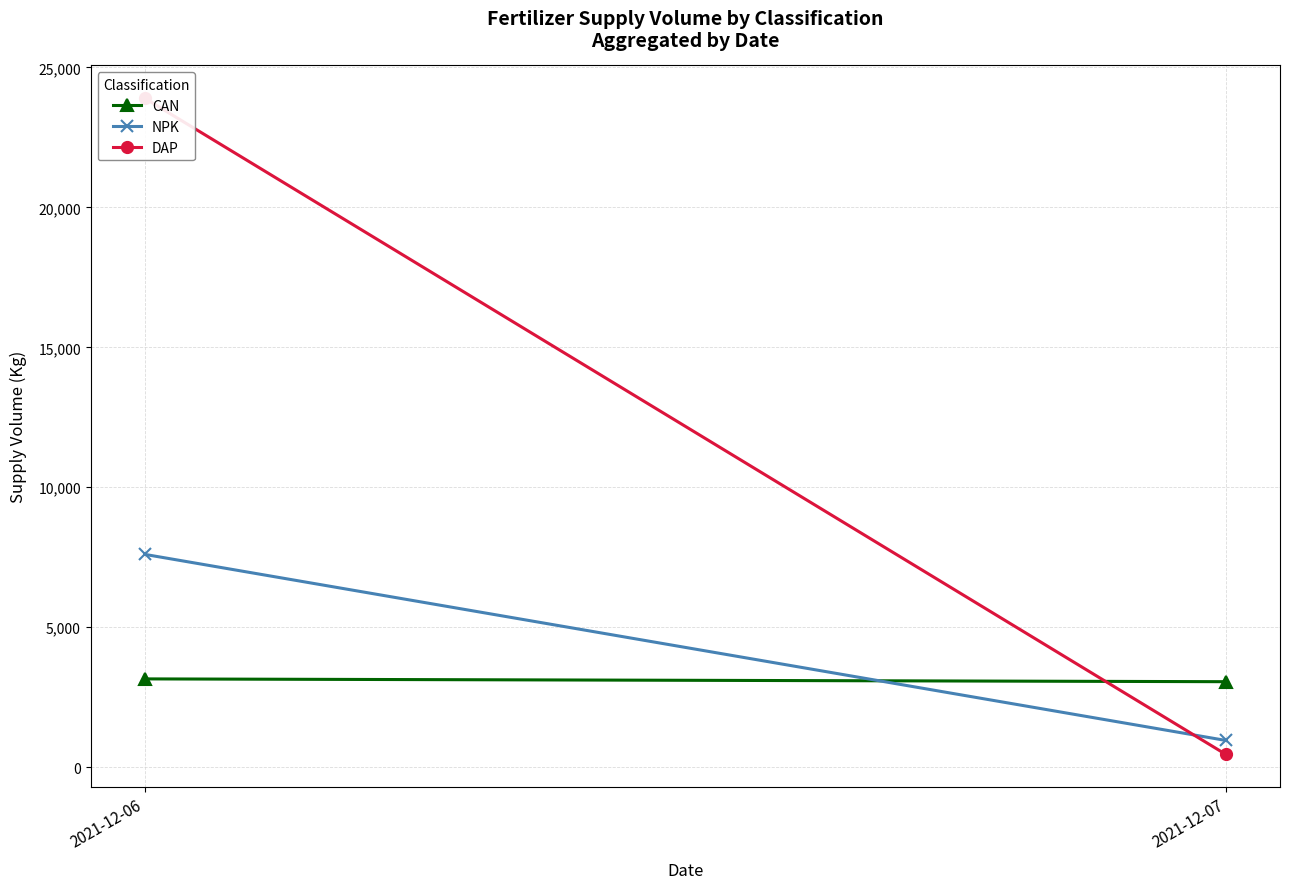

Between 2021-12-06 and 2021-12-07, which series saw the biggest shift?

DAP